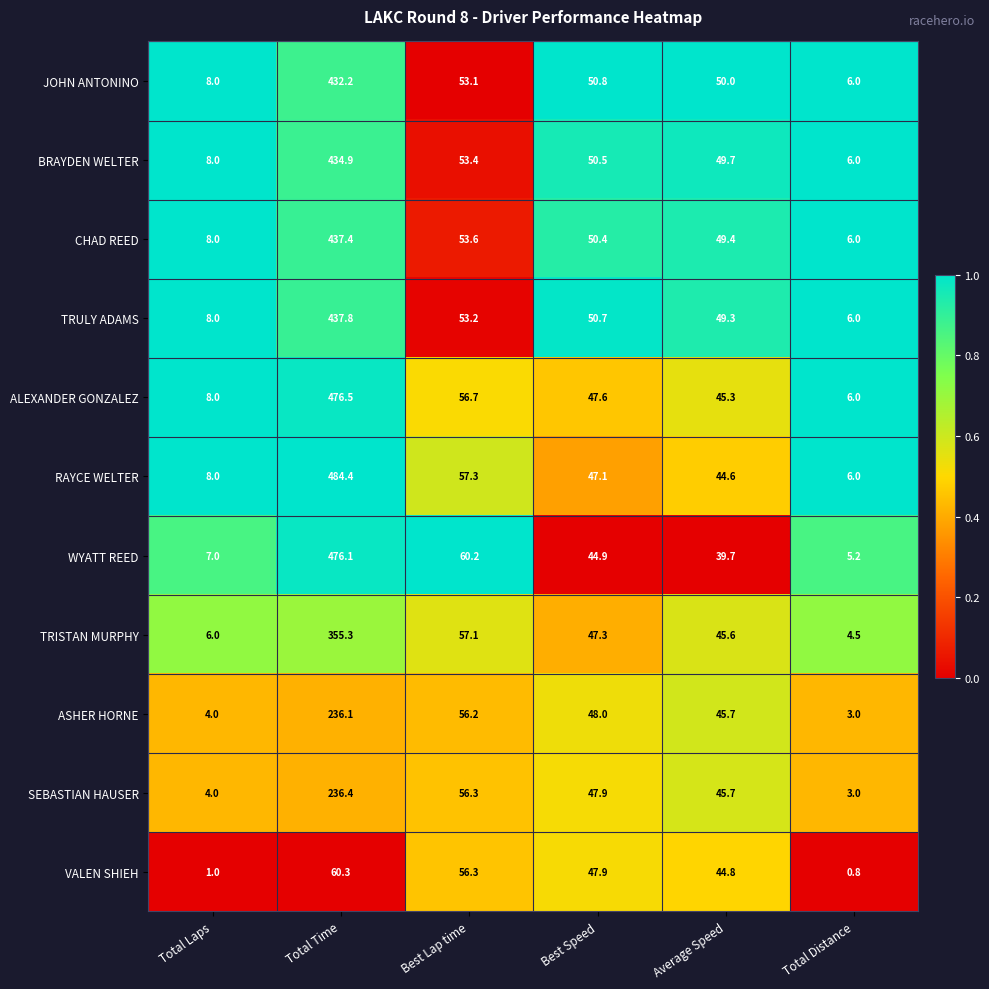

What is the spread (max minus min) of values at Total Distance?

5.2